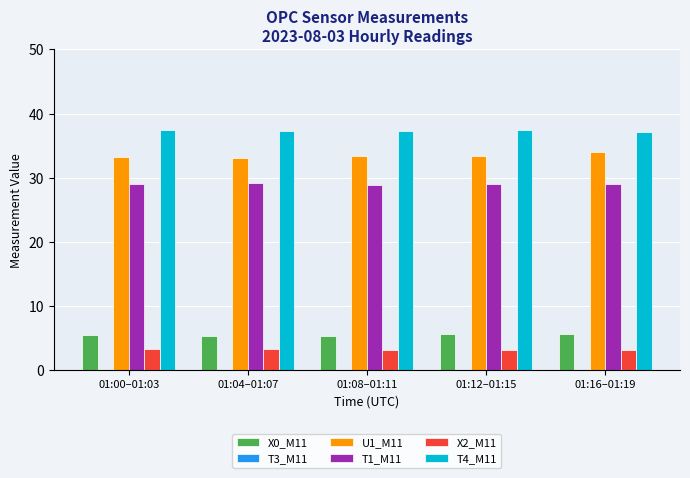

What is the spread (max minus min) of values at 01:00–01:03?

34.1